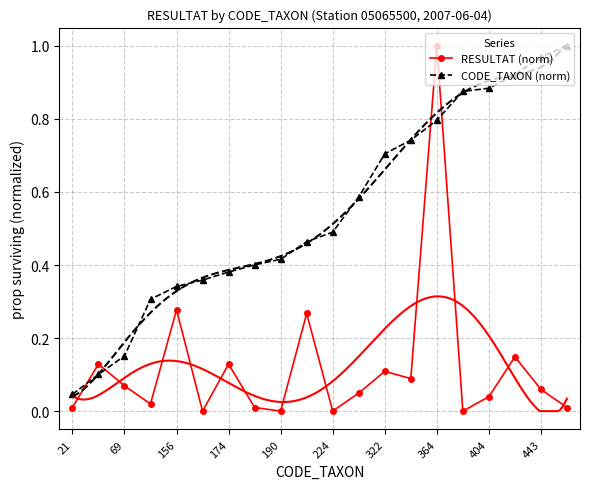

The value of CODE_TAXON (norm) at 443 is 1.6. True or false?

False